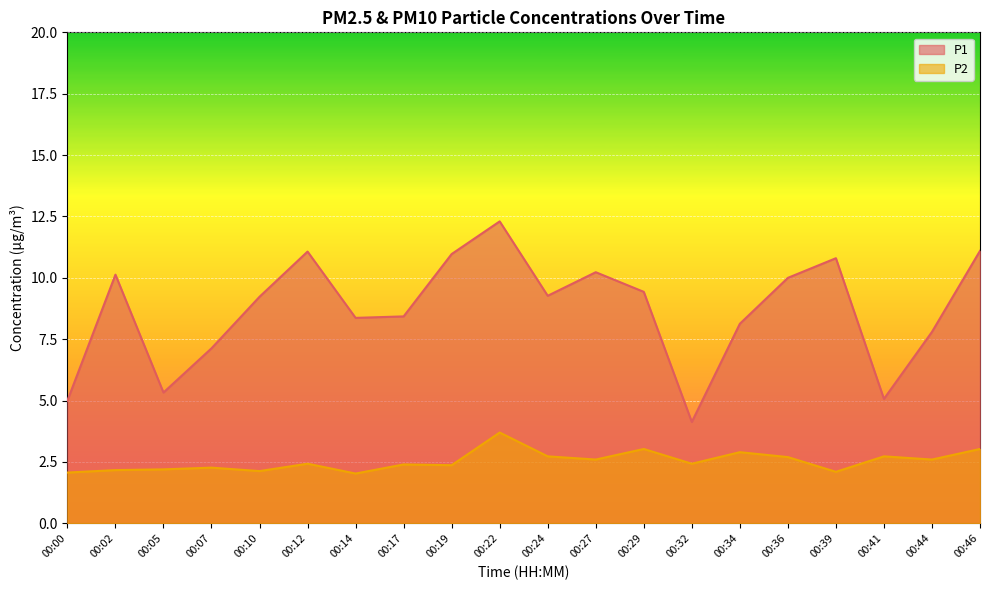

What is the difference between the maximum and second lowest values in the P2 series?

1.6